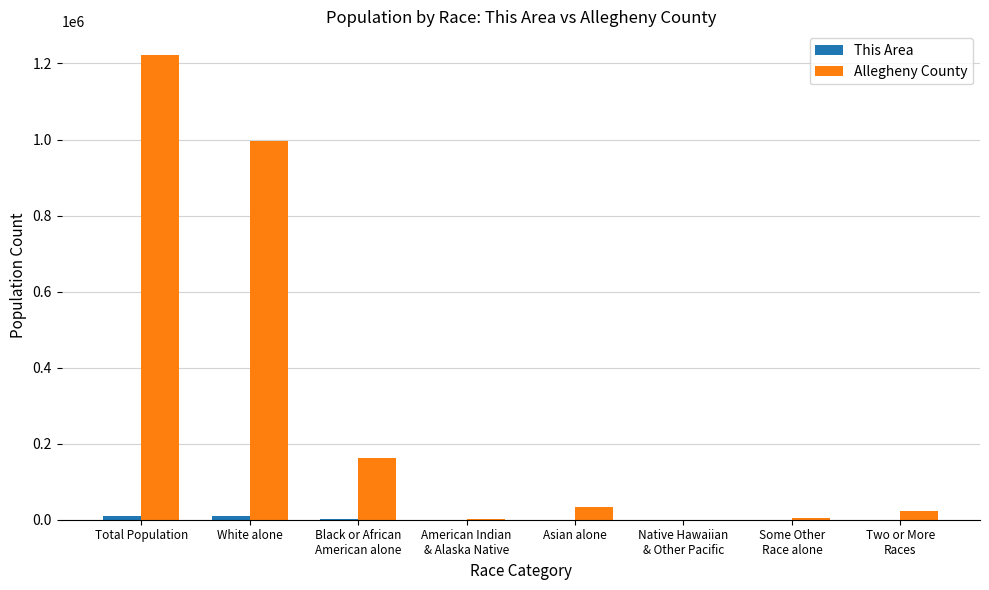

Is it true that Allegheny County equals 1223348 at Total Population?

True